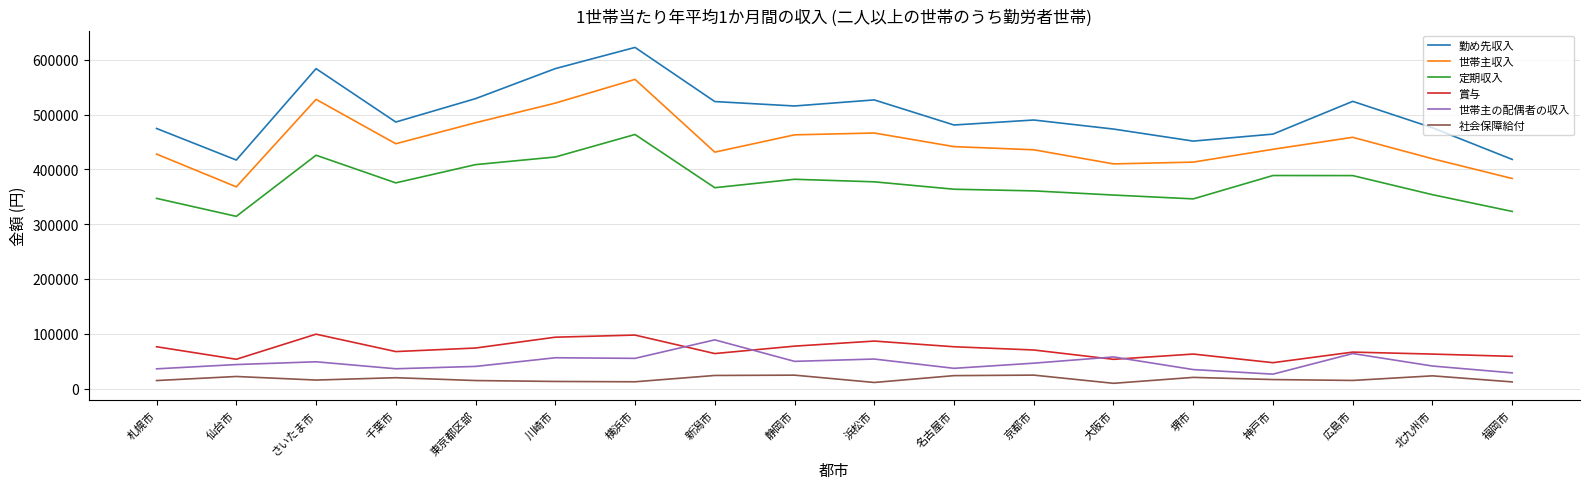

What value does the 社会保障給付 series have at 東京都区部?

14526